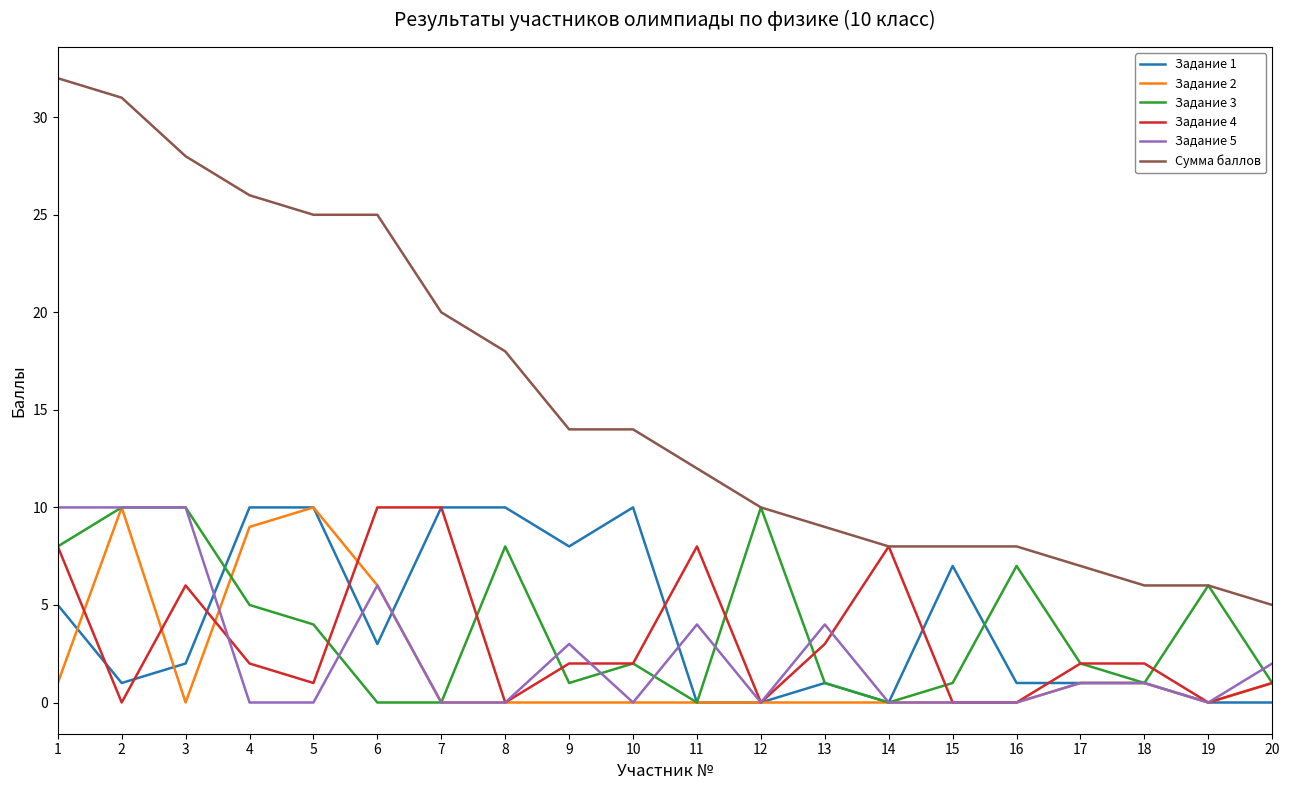

How many lines are shown in the chart?

6